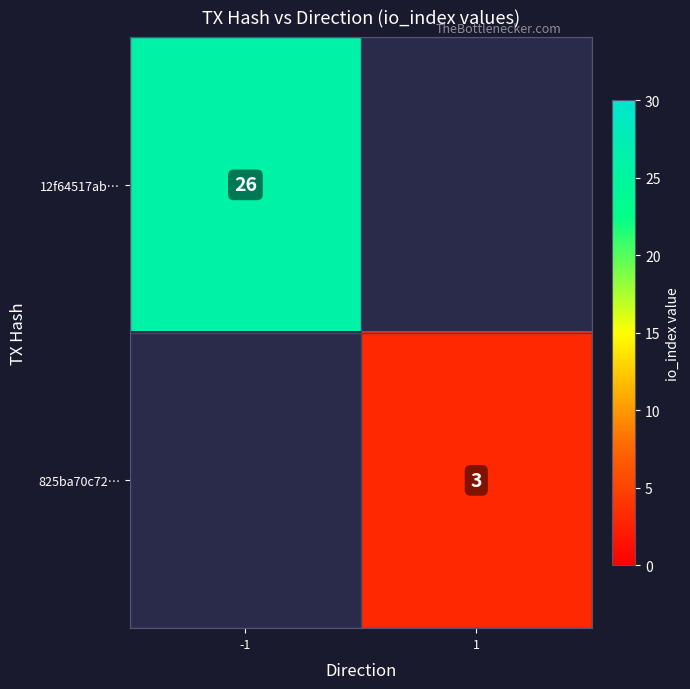

The value of 825ba70c72… at 1 is 3. True or false?

True